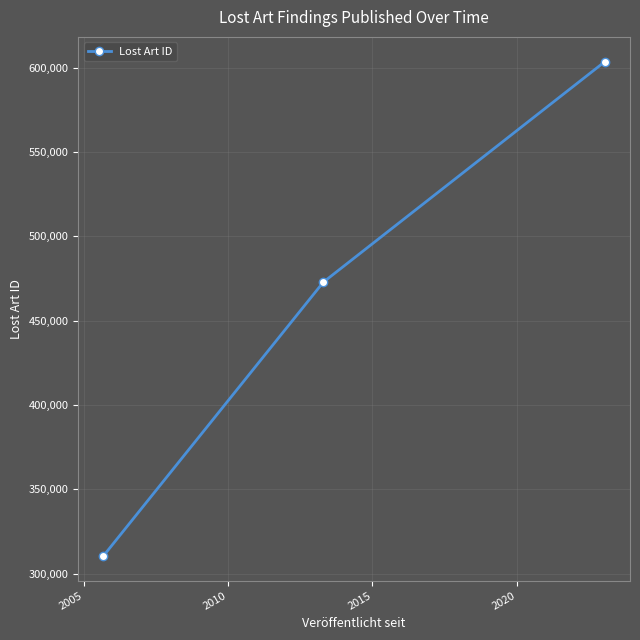

Reading right to left, extract all data points from this chart.

603632	472791	310404